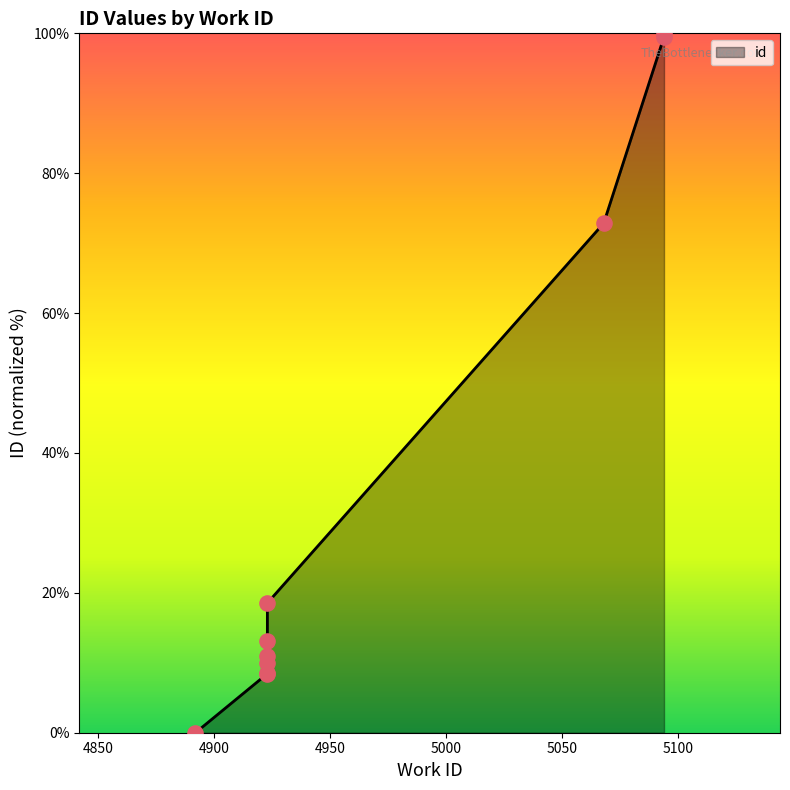

Approximately how many times larger is the value at 5068 compared to 4923?

8.6